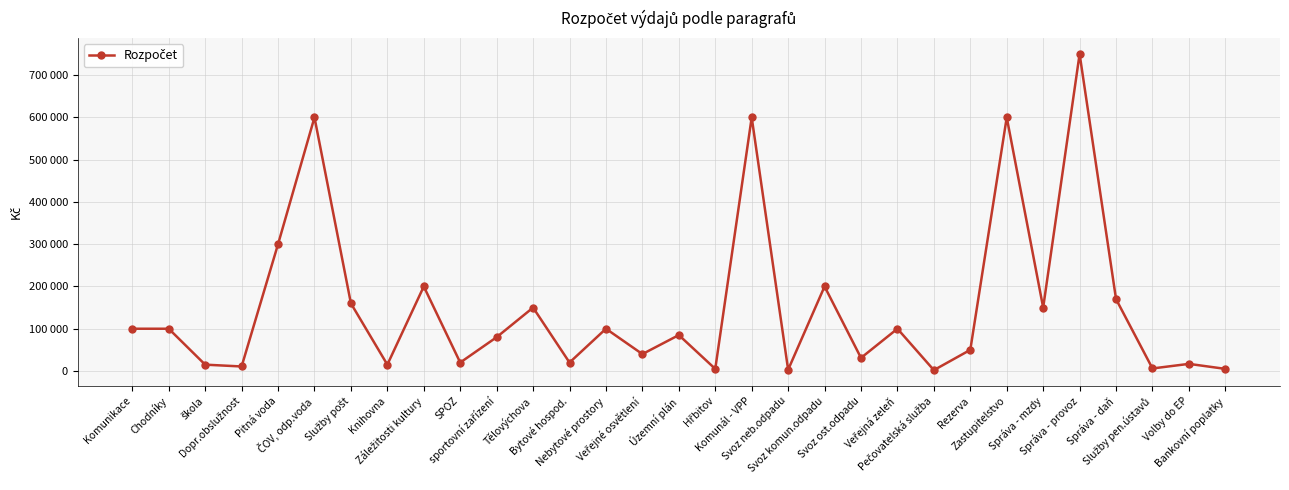

Does the chart have visible grid lines?

Yes